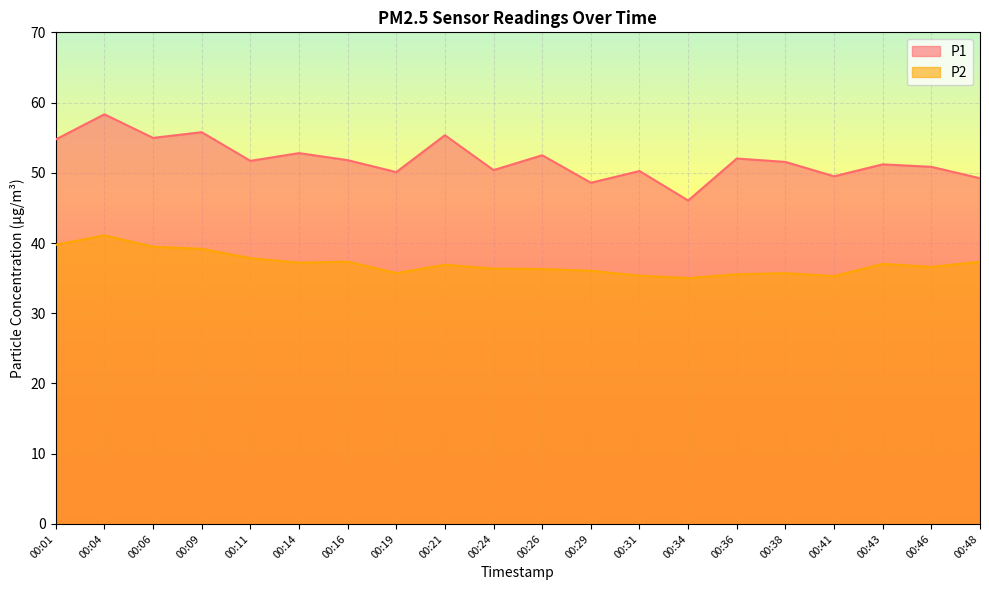

How many values in the P2 series exceed 36?

14